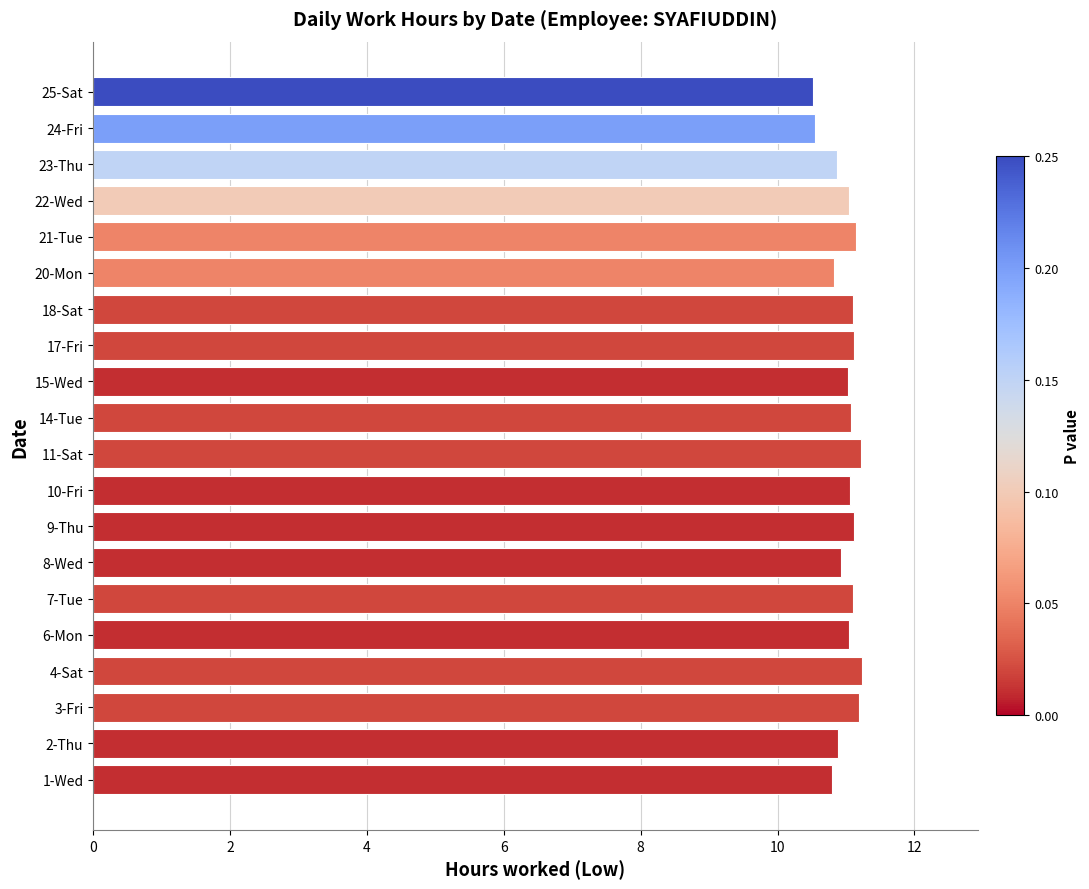

True or false: the data shows 10.6 at 24-Fri.

True